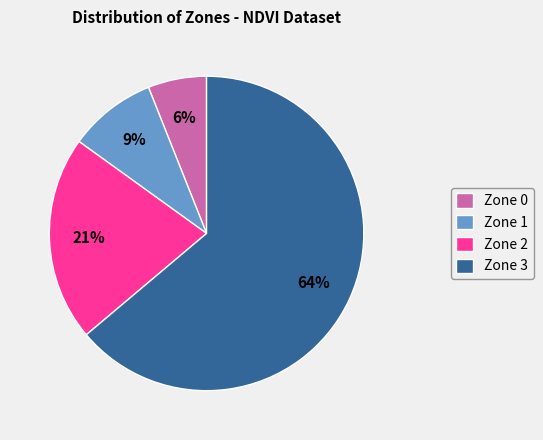

Do Zone 1 and Zone 3 together represent more than half of the pie?

Yes